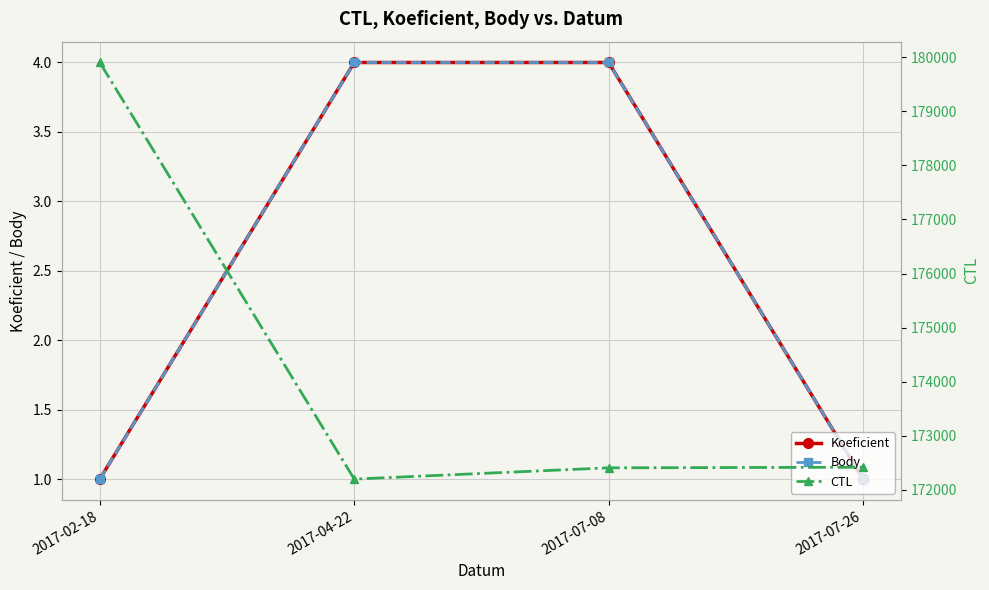

Is this an area chart (filled region under the line)?

No